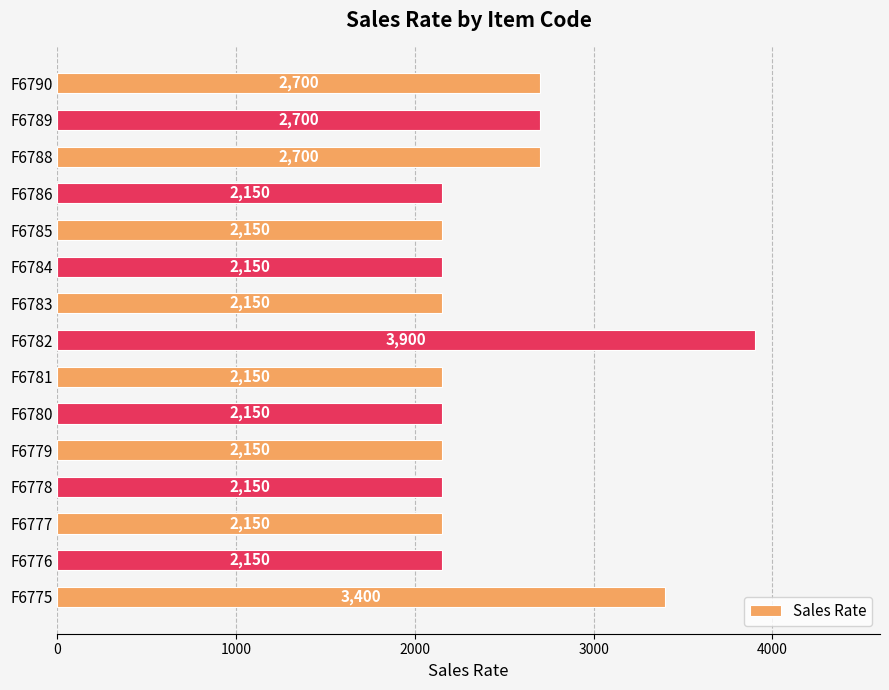

What is the difference between the second highest and second lowest values?

1250